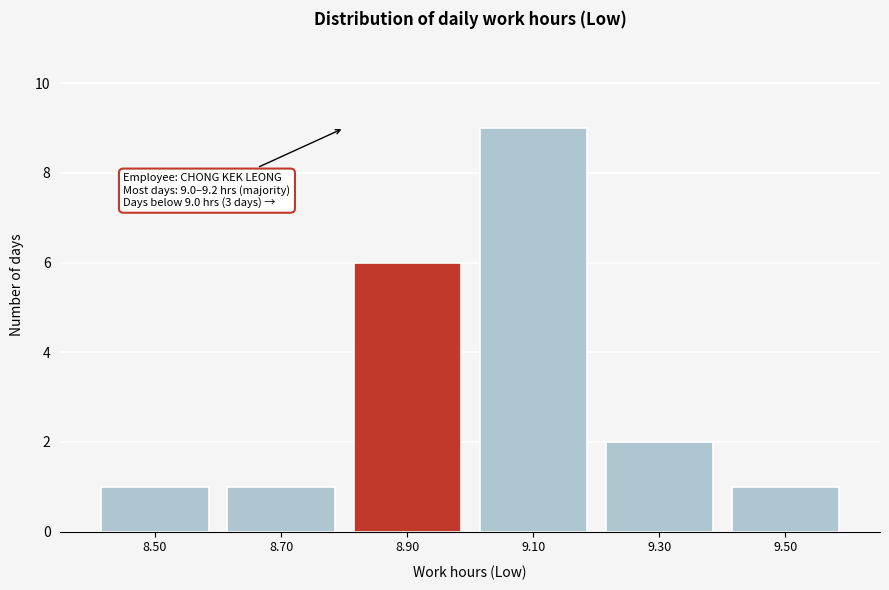

Reading left to right, extract all data points from this chart.

8.50=1	8.70=1	8.90=6	9.10=9	9.30=2	9.50=1